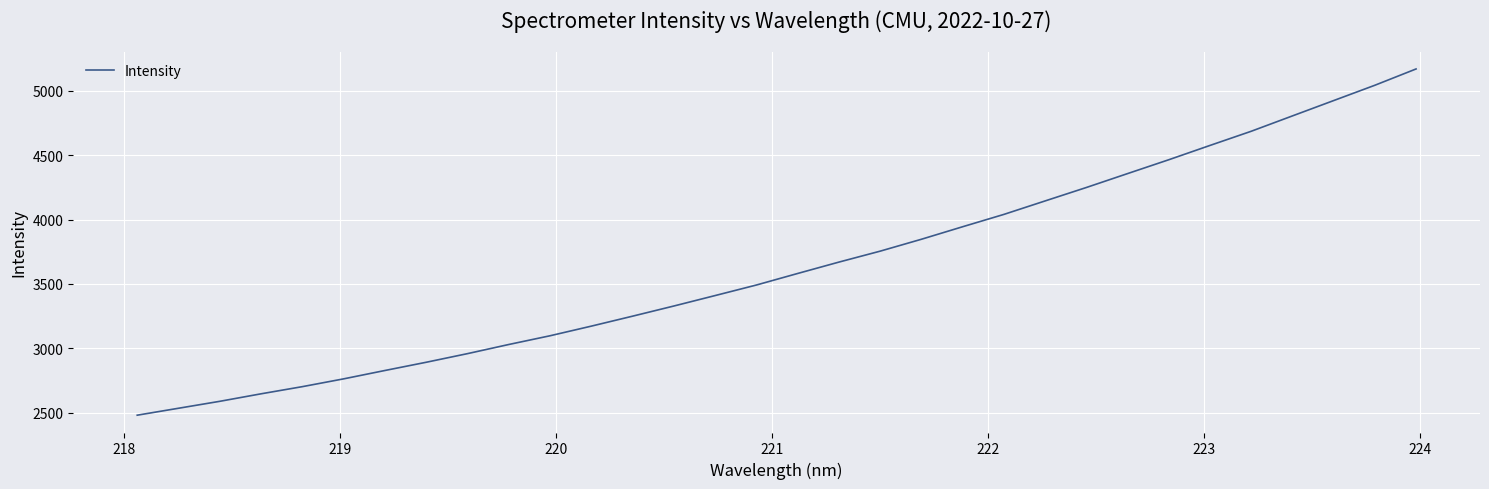

What is the difference between the maximum and minimum values?

2685.6